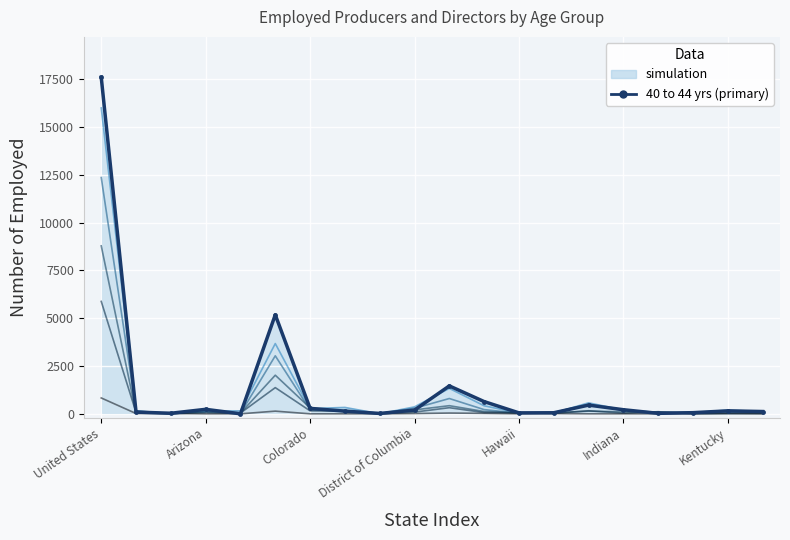

Is this an area chart (filled region under the line)?

No